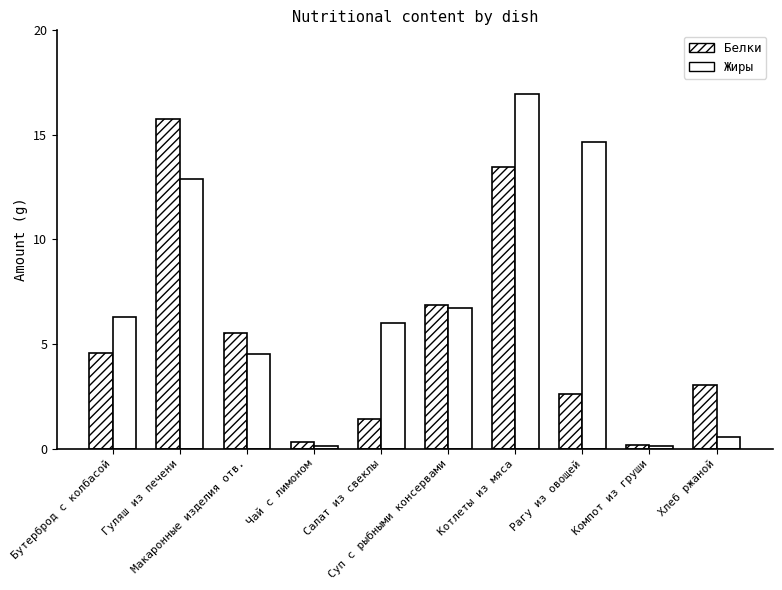

How many categories are shown in the chart?

10